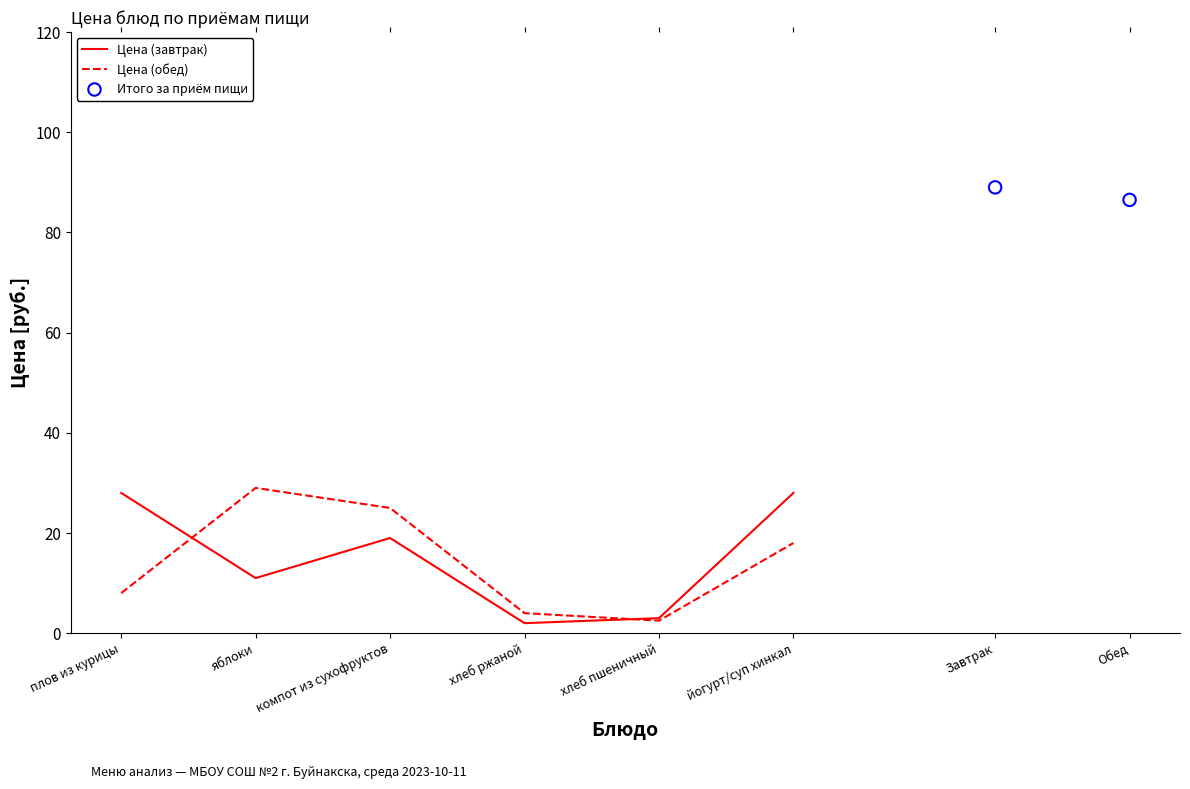

At which category is the sum across all series the highest?

йогурт/суп хинкал